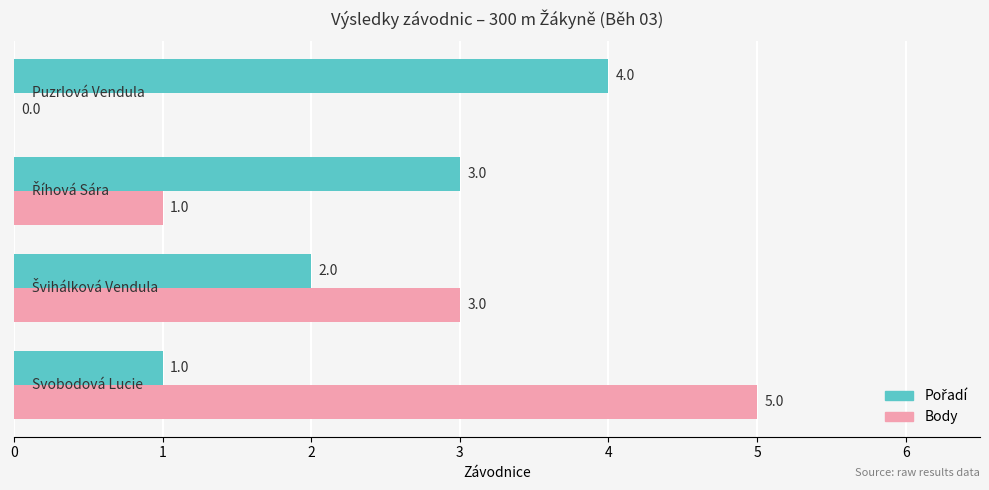

What is the highest value of the Body series?

5